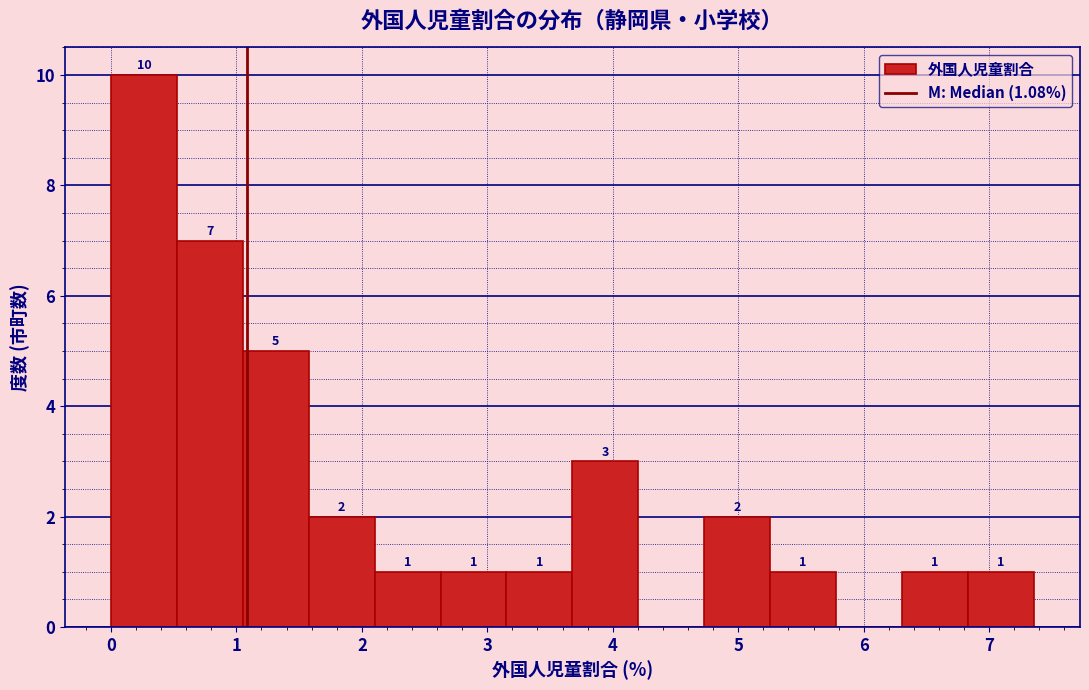

Which range on the x-axis has the tallest bar?

0.0 to 0.5